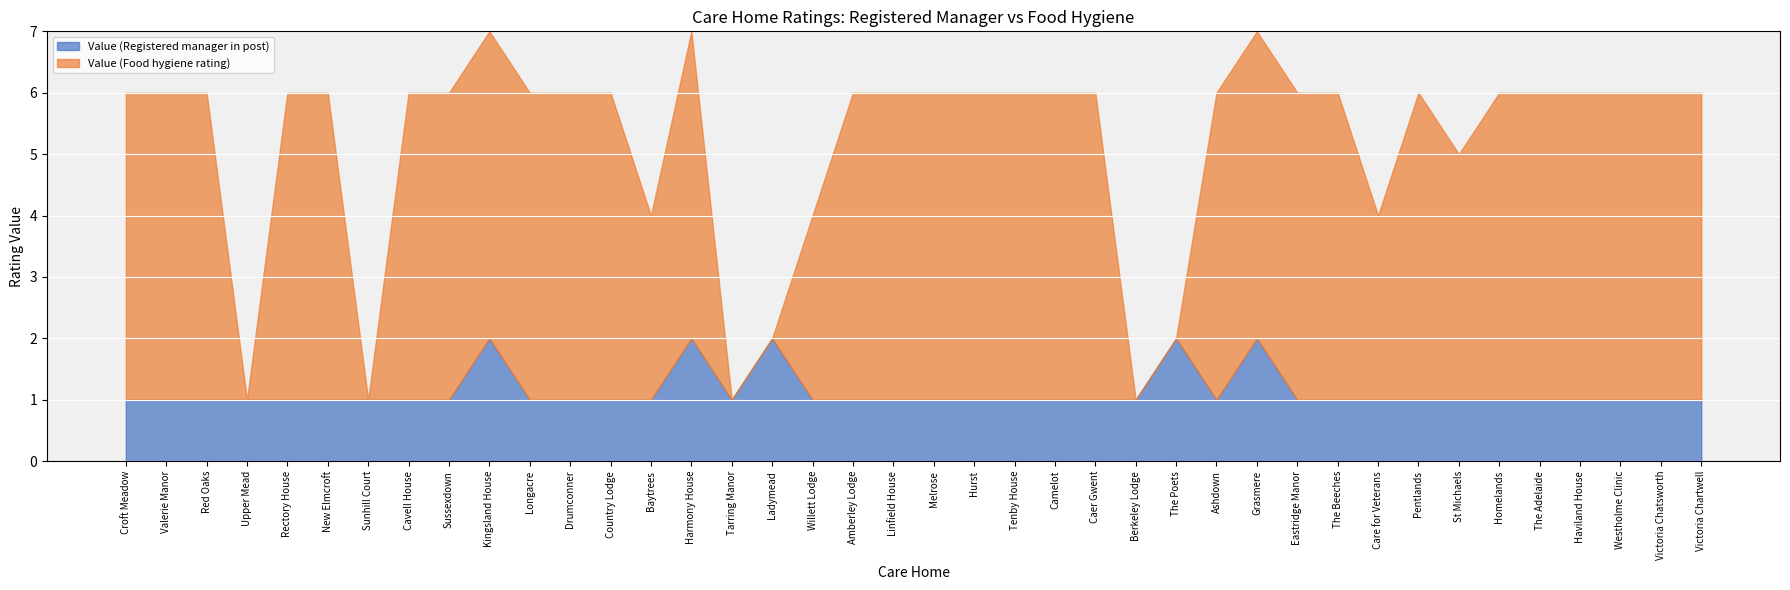

Is it true that Value (Registered manager in post) equals 1 at Upper Mead?

True